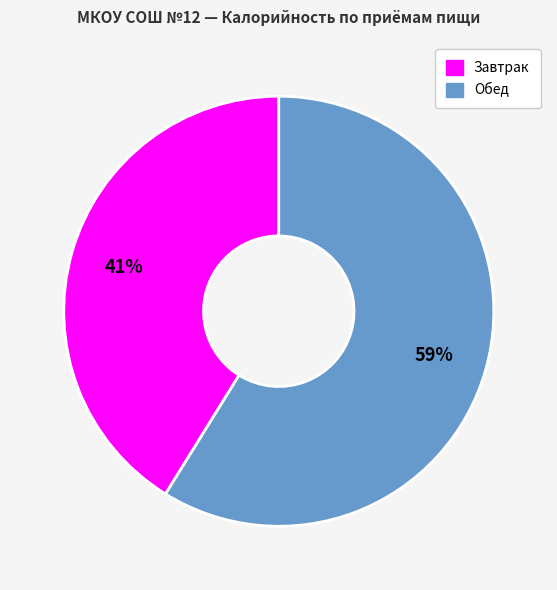

Is there any slice that represents more than half of the pie?

Yes